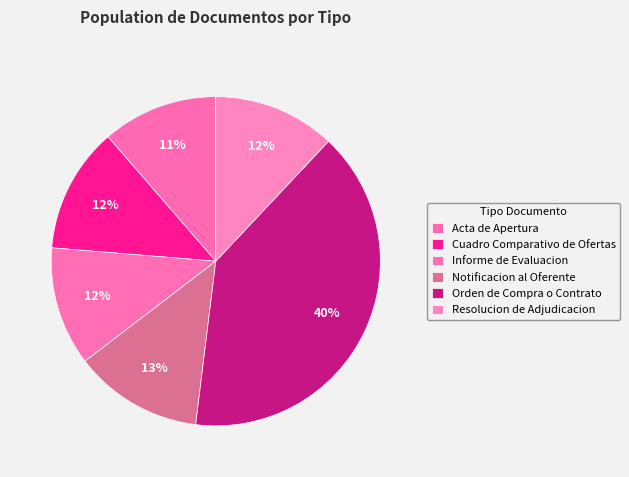

Which has a higher value, Orden de Compra o Contrato or Resolucion de Adjudicacion?

Orden de Compra o Contrato